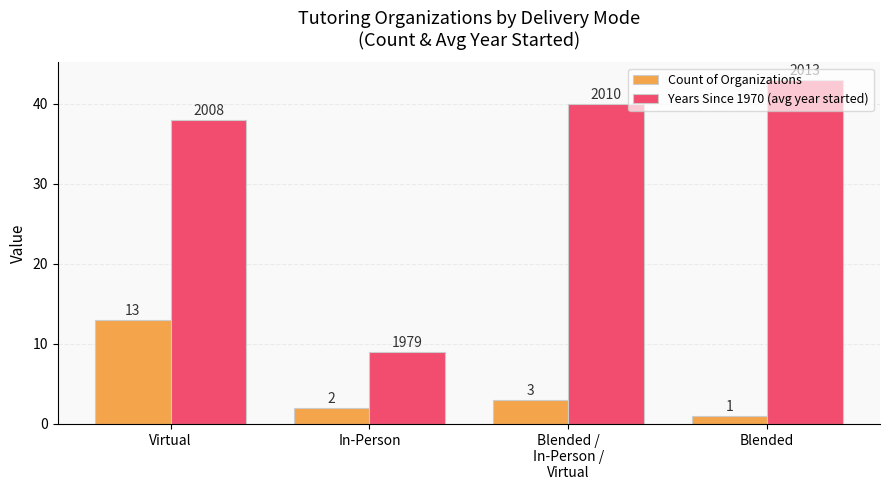

How many bars are there in each group?

2